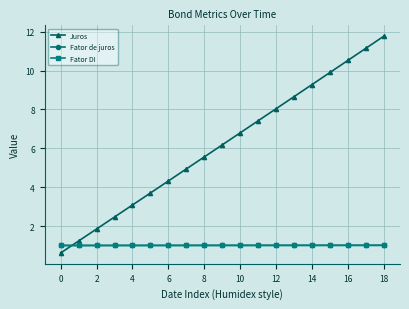

What is the minimum value for Fator de juros?

1.0